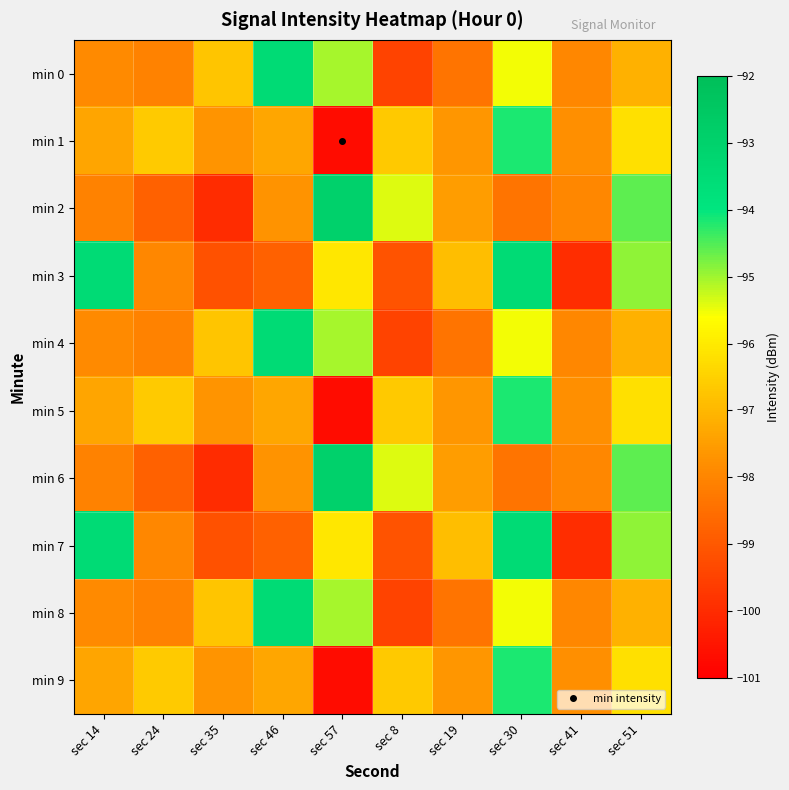

Count the number of categories in the chart.

10